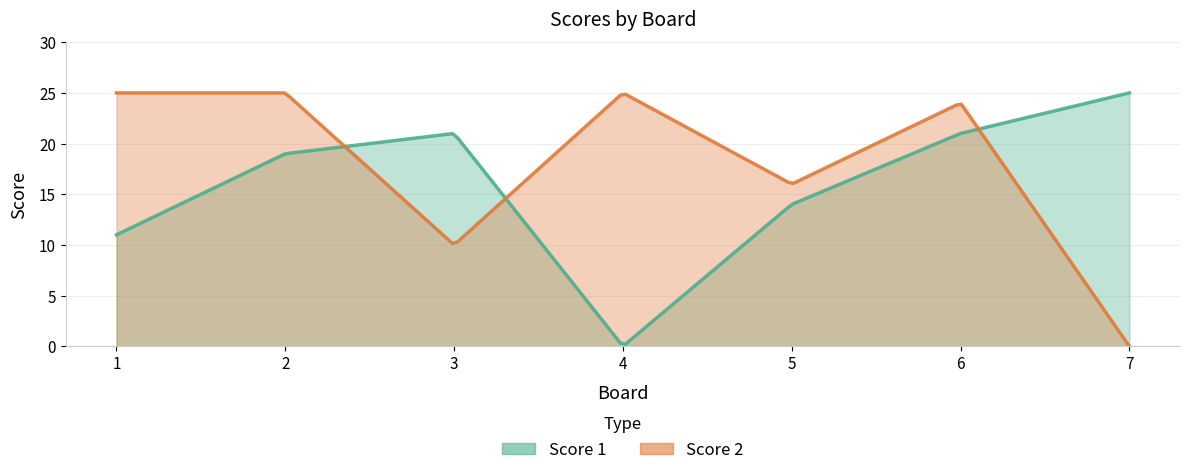

Reading left to right, what are all the values shown in this chart?

Score 1: 11	19	21	0	14	21	25
Score 2: 25	25	10	25	16	24	0